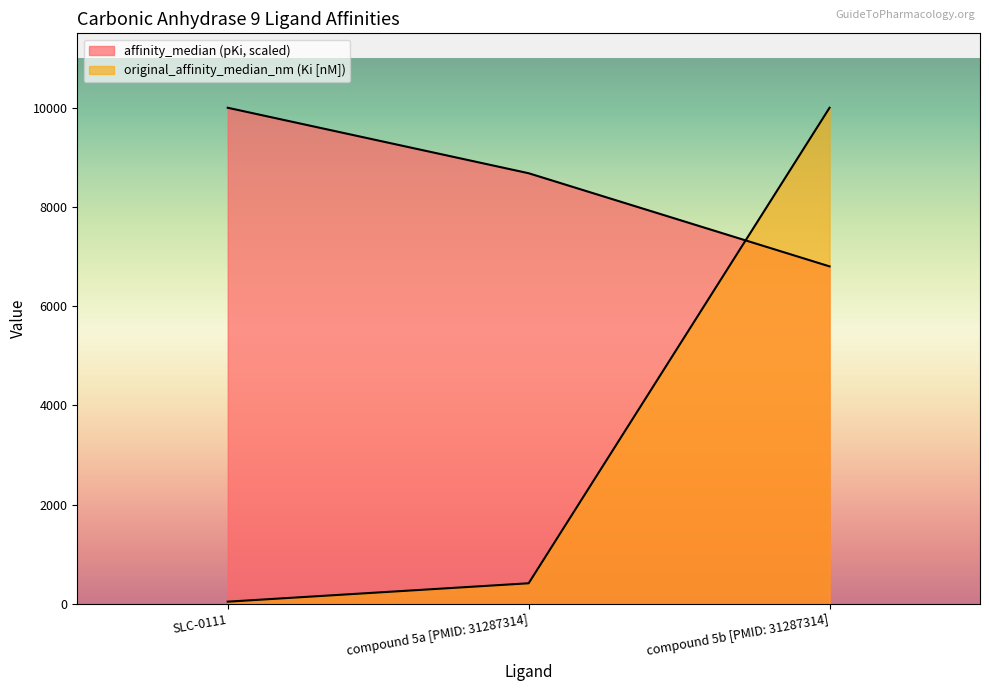

Rank the series by their average value, from highest to lowest.

affinity_median_pKi, original_affinity_median_nm